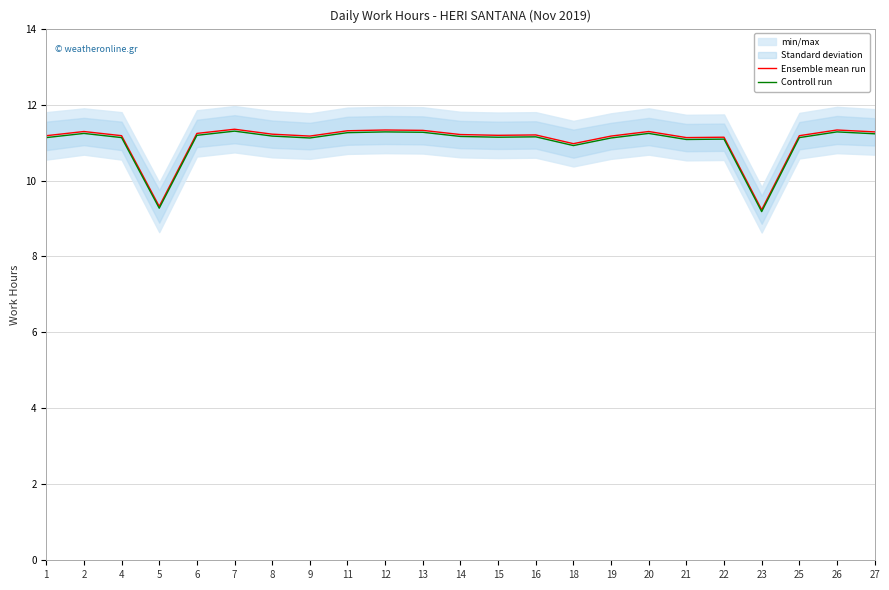

What is the sum of the Ensemble mean run values at 2 and 27?

22.6